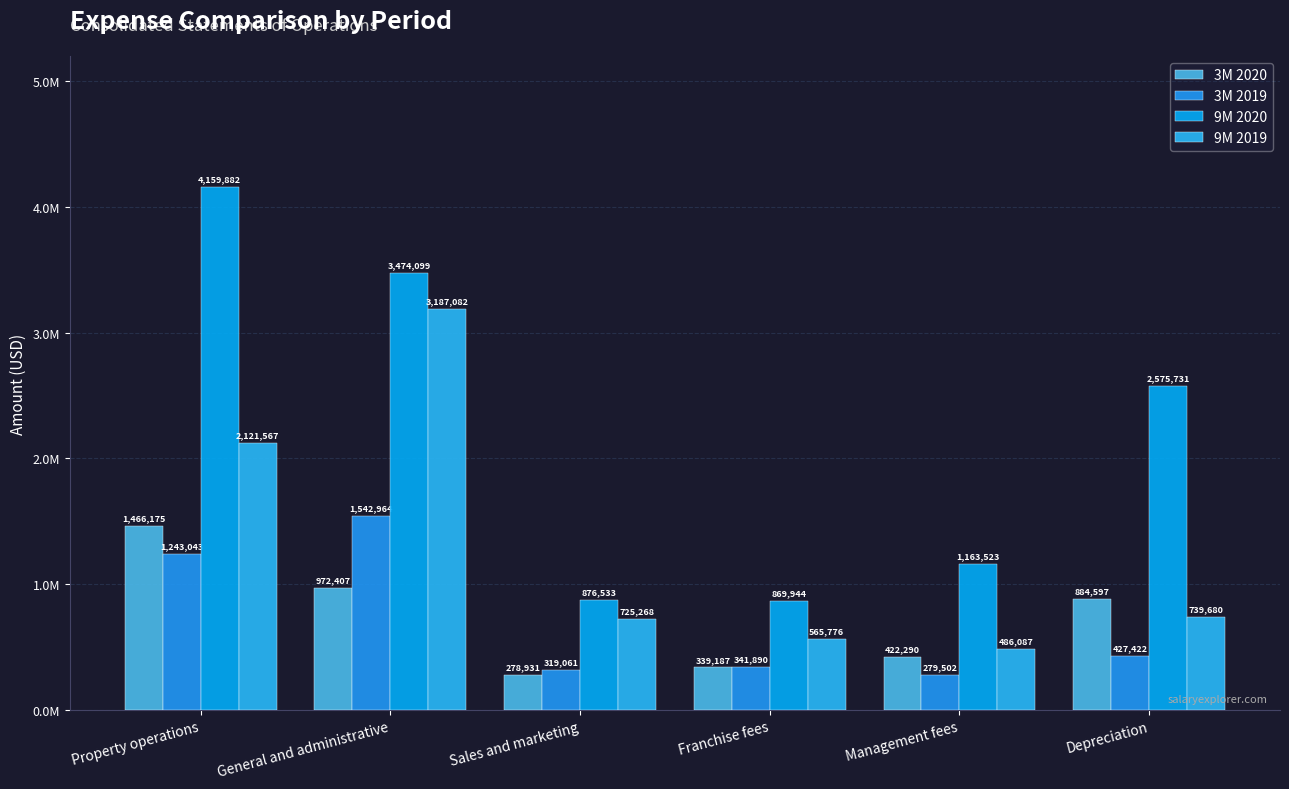

Is it true that 3M 2020 equals 972407 at General and administrative?

True